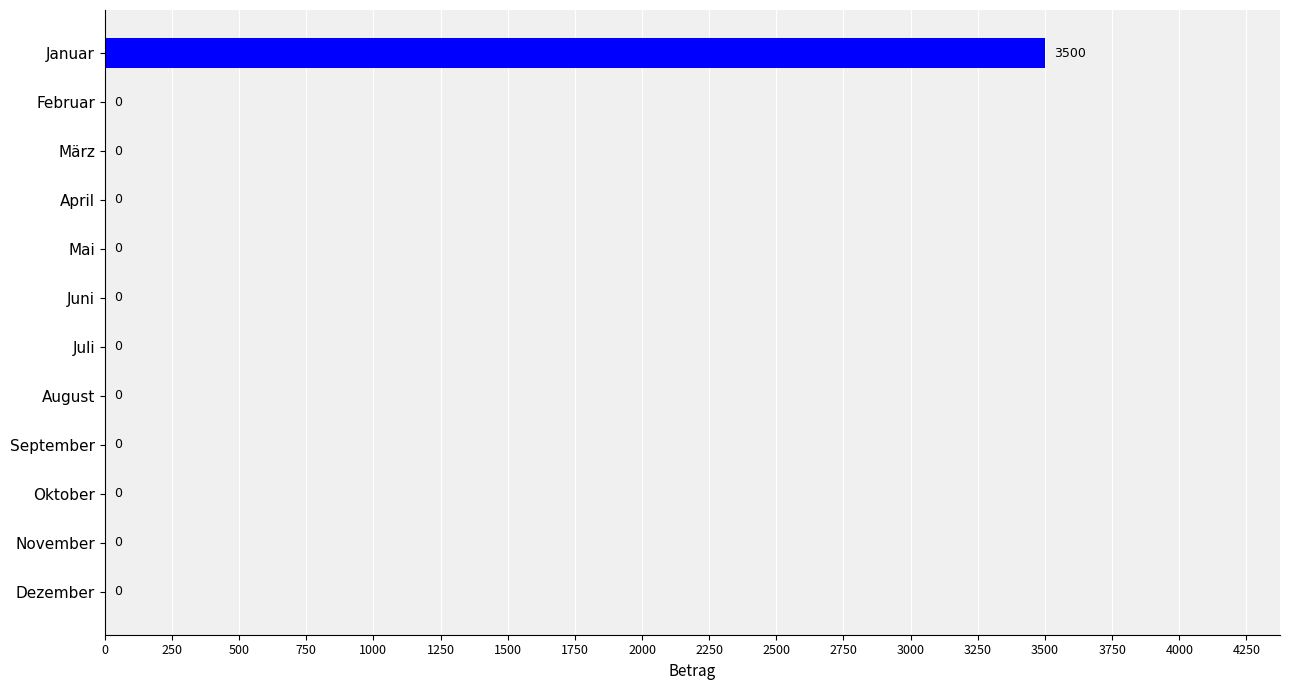

Reading top to bottom, what are all the values shown in this chart?

Januar=3500	Februar=0	März=0	April=0	Mai=0	Juni=0	Juli=0	August=0	September=0	Oktober=0	November=0	Dezember=0